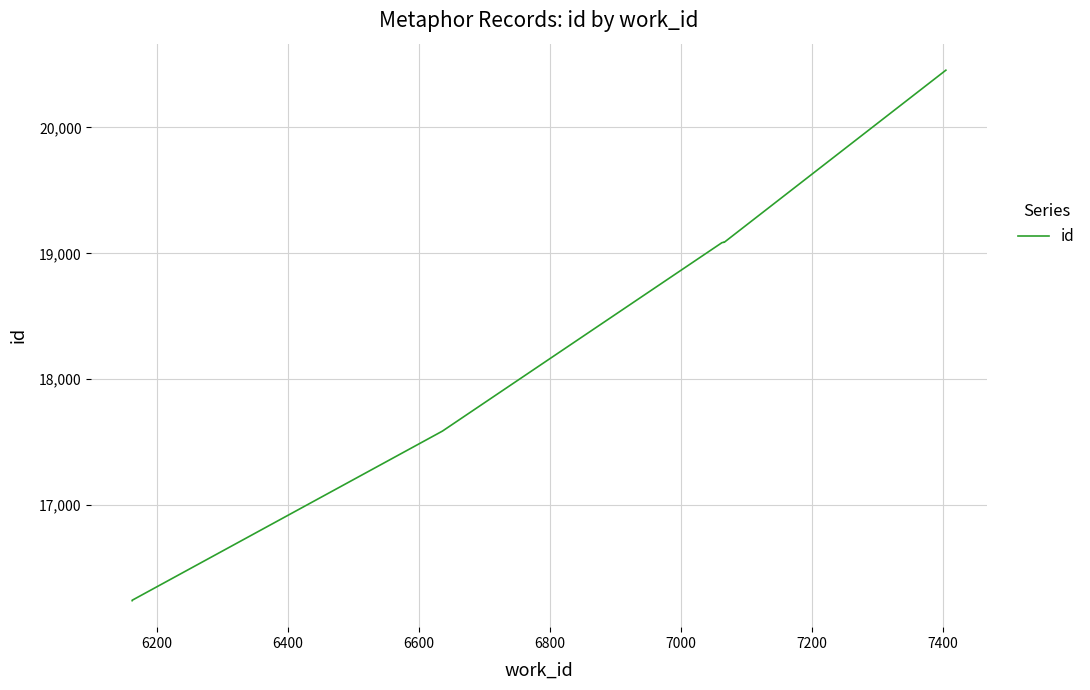

What is the smallest value displayed?

16241